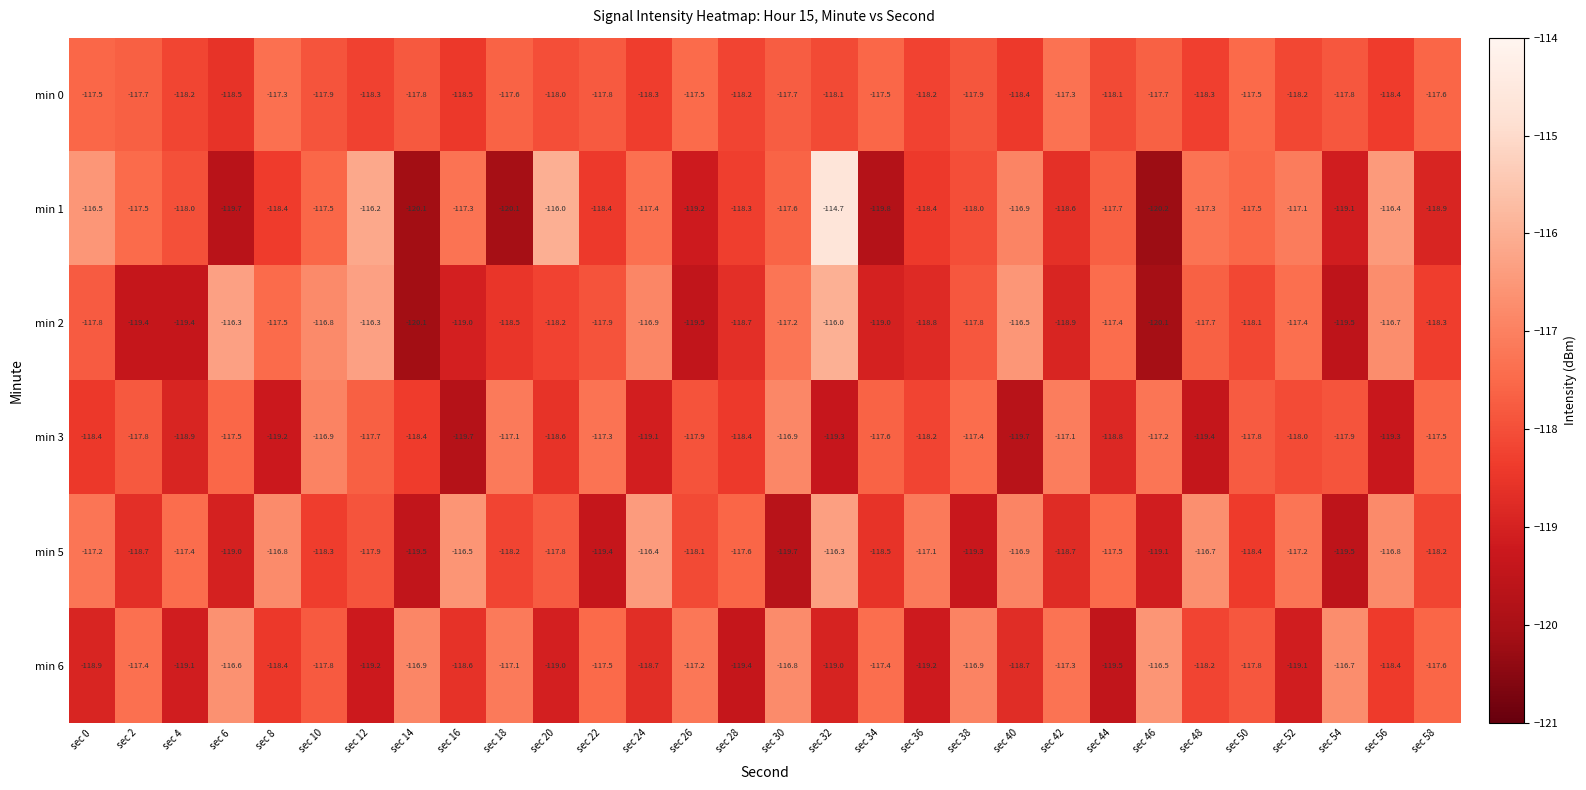

The min 2 series shows -119.0 at sec 34. True or false?

True